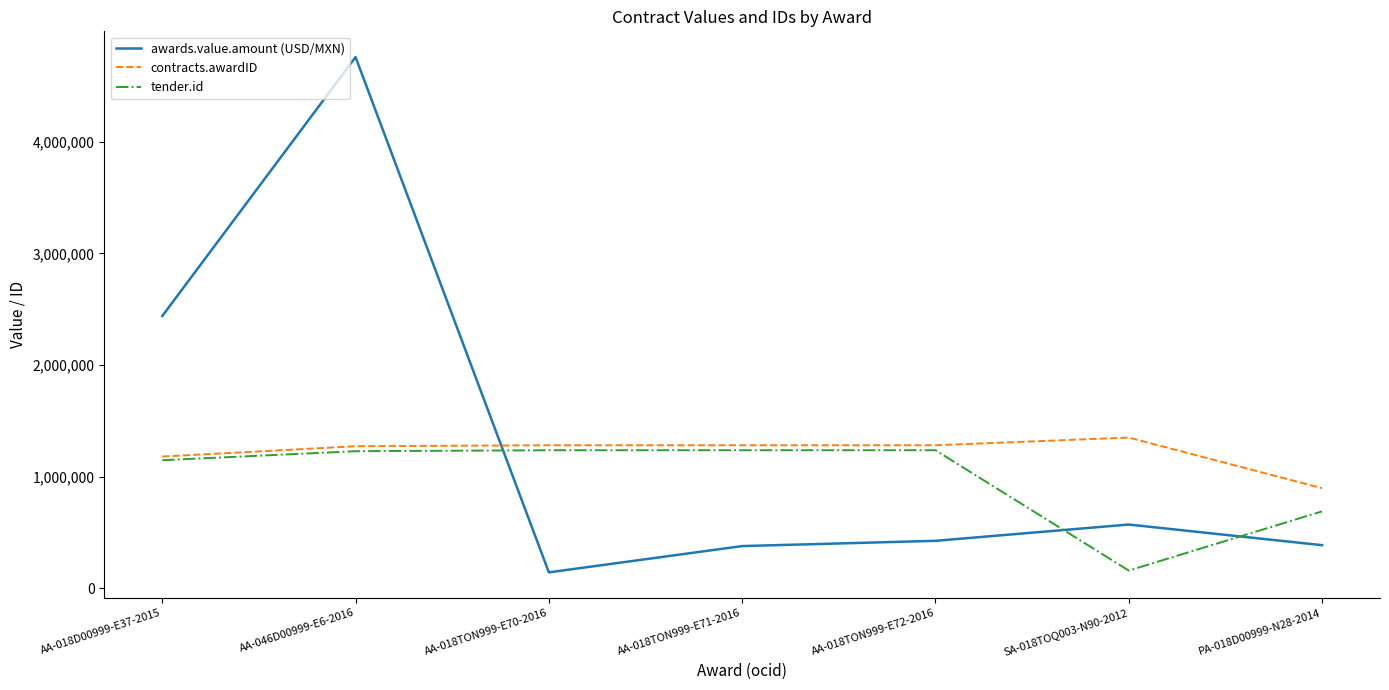

What is the smallest value displayed?

141301.9